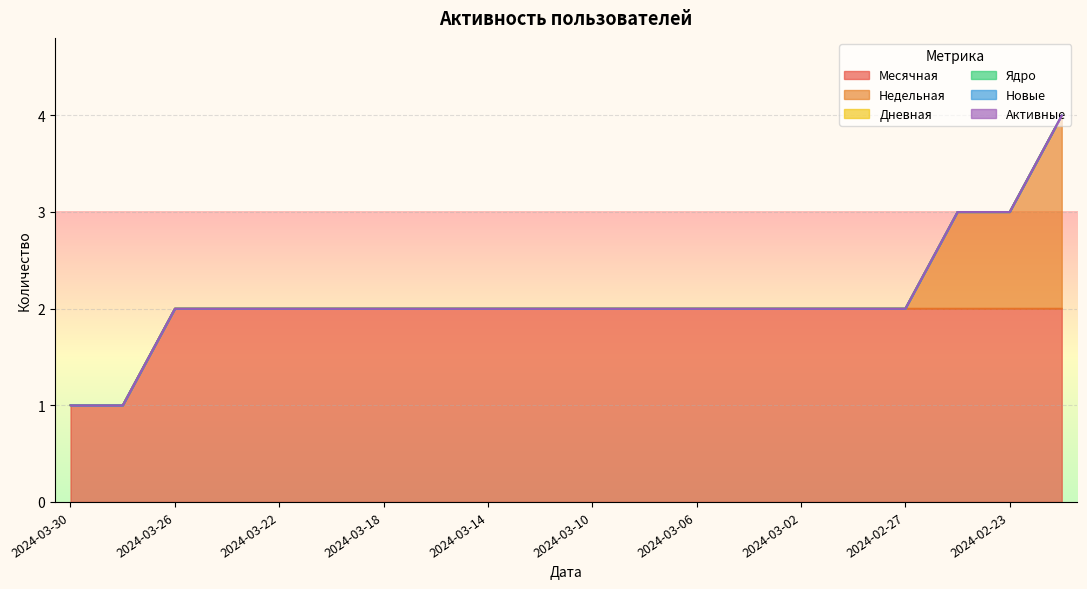

Reading left to right, list all the values displayed in this chart.

Месячная: 1	1	2	2	2	2	2	2	2	2	2	2	2	2	2	2	2	2	2	2
Недельная: 0	0	0	0	0	0	0	0	0	0	0	0	0	0	0	0	0	1	1	2
Дневная: 0	0	0	0	0	0	0	0	0	0	0	0	0	0	0	0	0	0	0	0
Ядро: 0	0	0	0	0	0	0	0	0	0	0	0	0	0	0	0	0	0	0	0
Новые: 0	0	0	0	0	0	0	0	0	0	0	0	0	0	0	0	0	0	0	0
Активные: 0	0	0	0	0	0	0	0	0	0	0	0	0	0	0	0	0	0	0	0